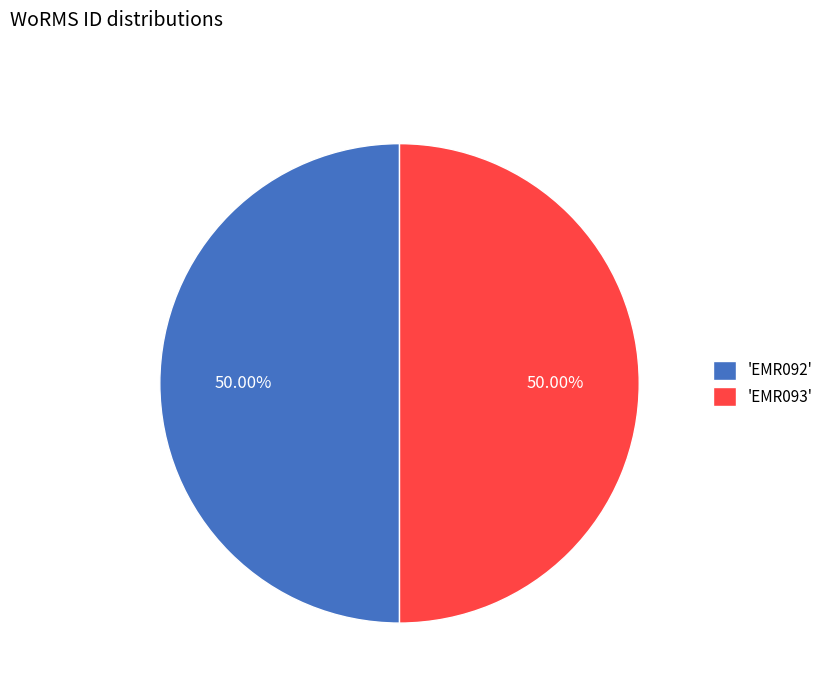

How many slices are in this pie chart?

2